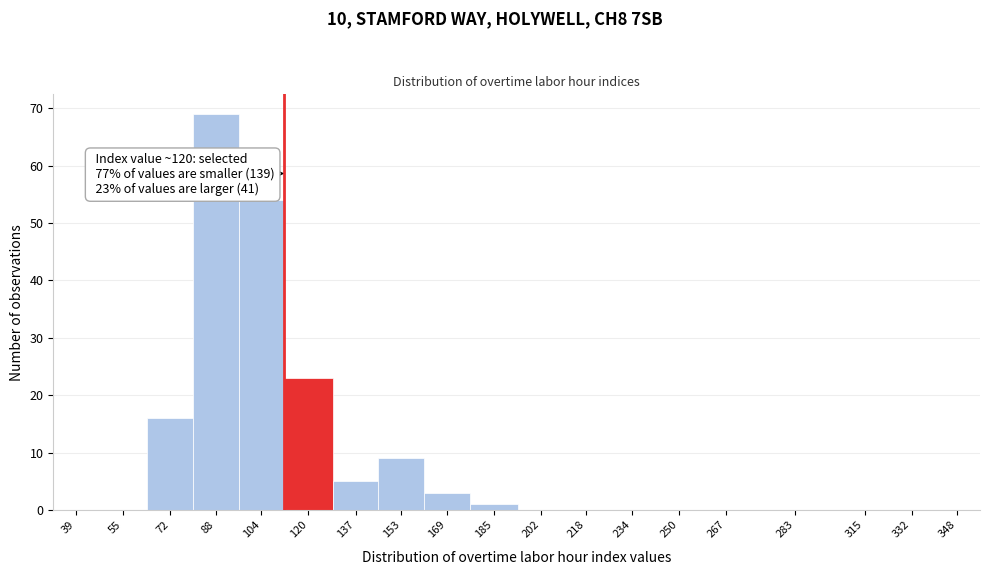

Reading right to left, list all the values displayed in this chart.

348=0	332=0	315=0	283=0	267=0	250=0	234=0	218=0	202=0	185=1	169=3	153=9	137=5	120=23	104=54	88=69	72=16	55=0	39=0